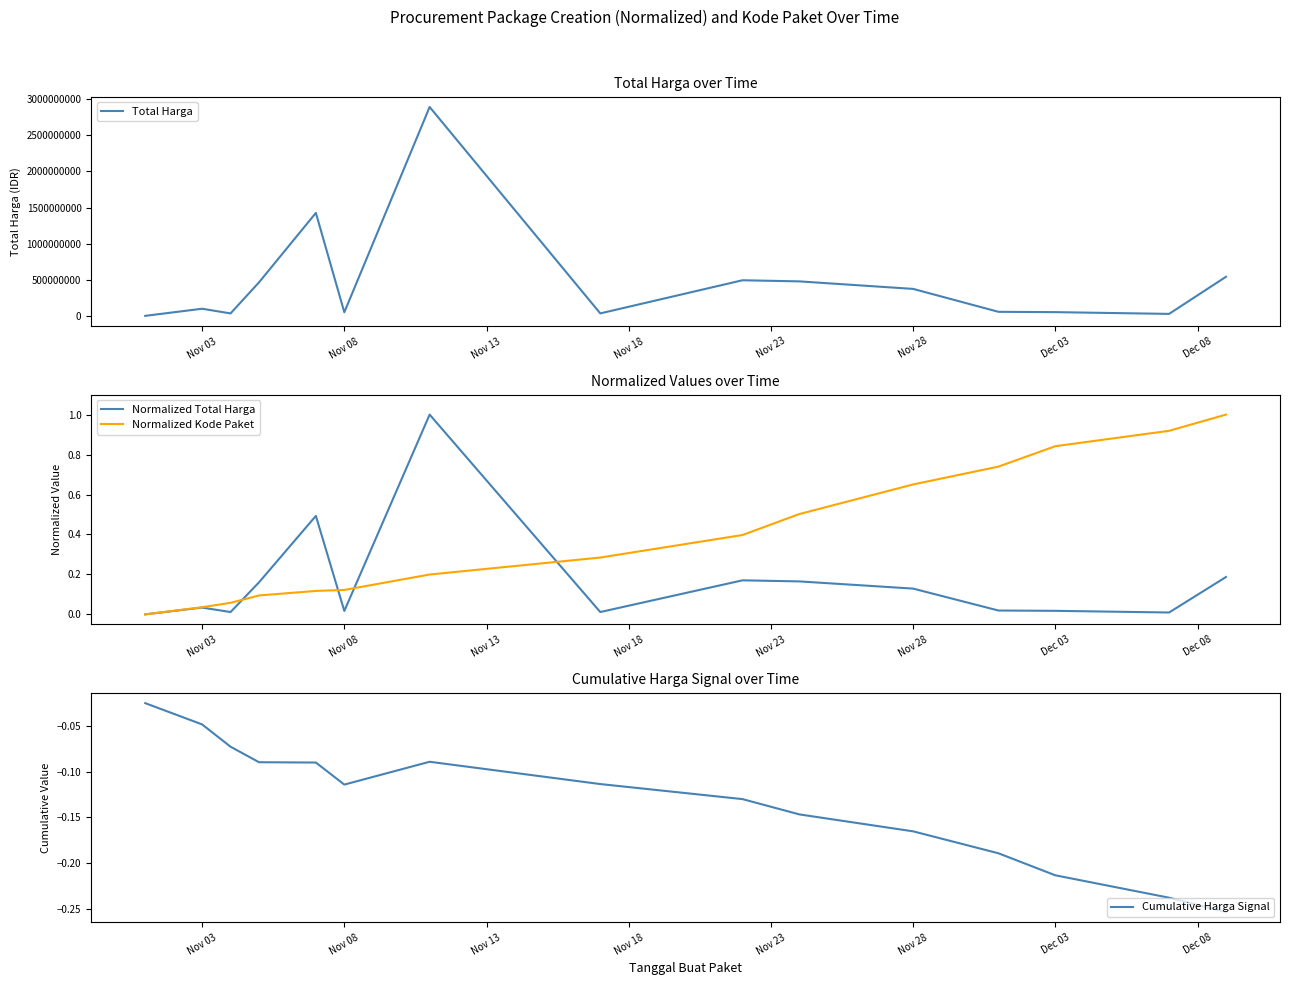

What is the smallest value displayed?

-0.3